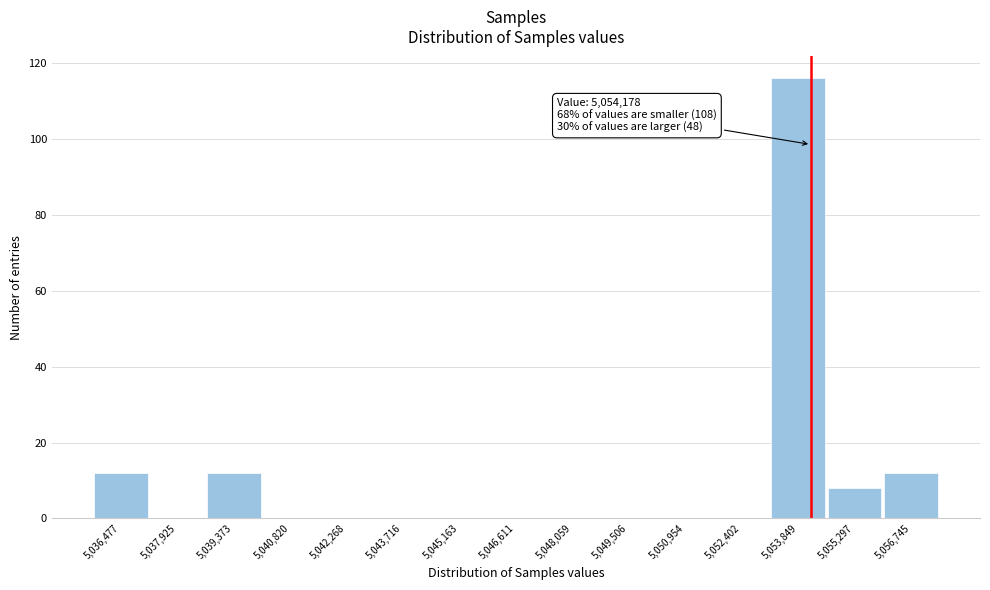

Over which range of the x-axis is the bar tallest?

5053200 to 5054600